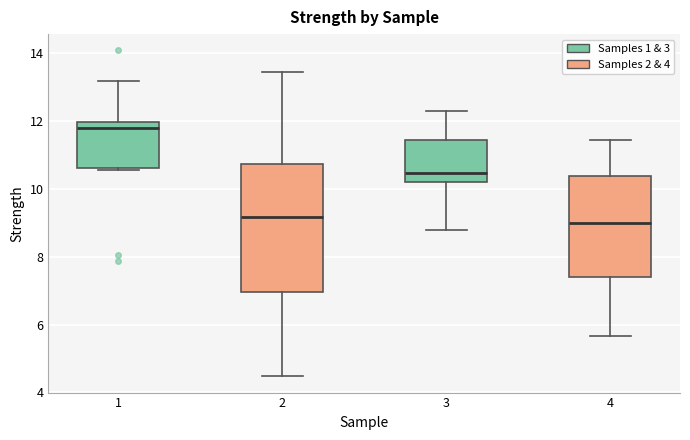

Where does the median line of the box at x = 2 sit on the y-axis? The values are not printed on the chart, so give them approximately, as read against the axis.

9.2